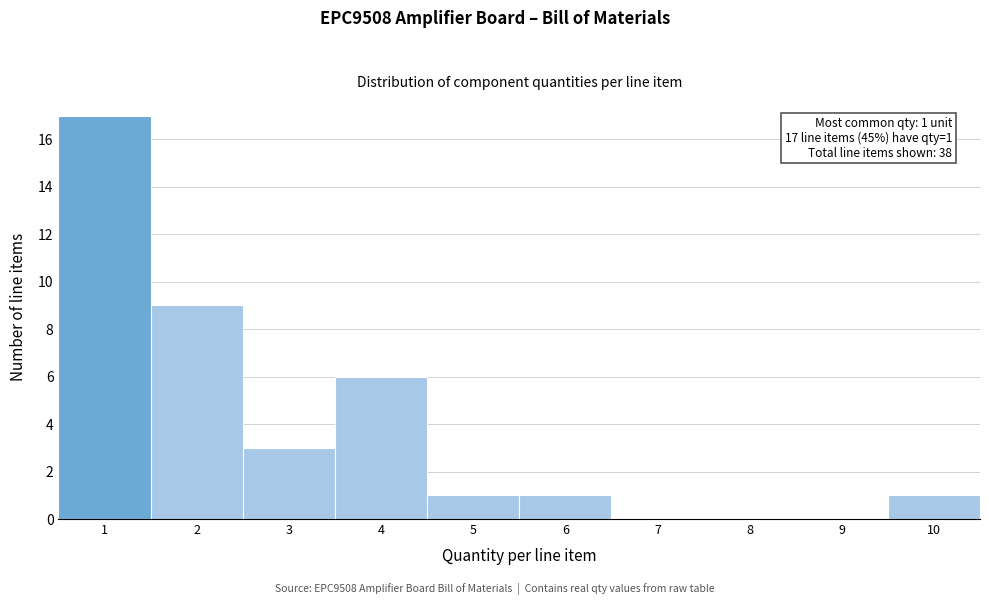

Over which range of the x-axis is the bar tallest?

0.5 to 1.5